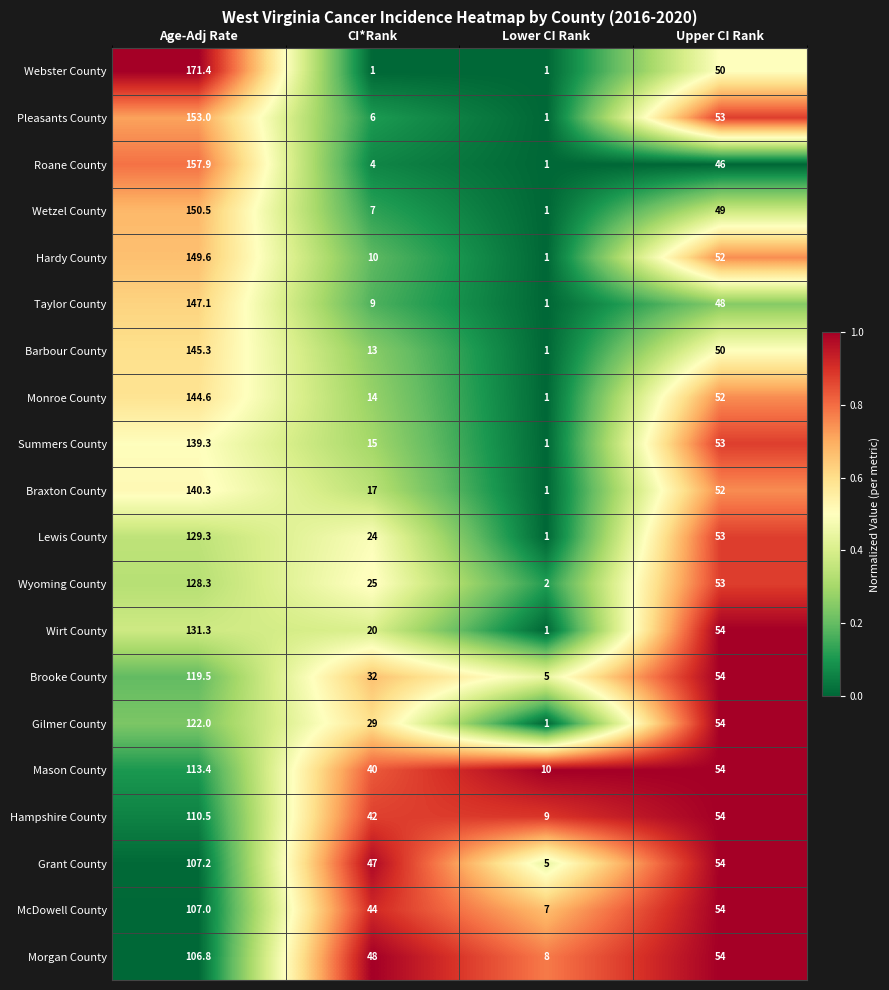

How many series are shown in this chart?

20